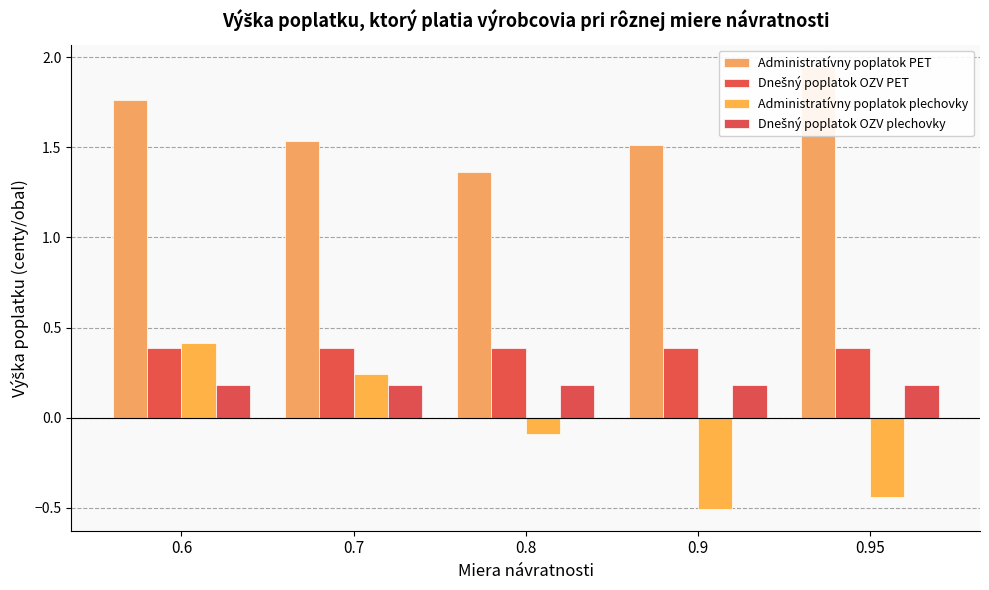

What value does the Administratívny poplatok plechovky series have at 0.95?

-0.4